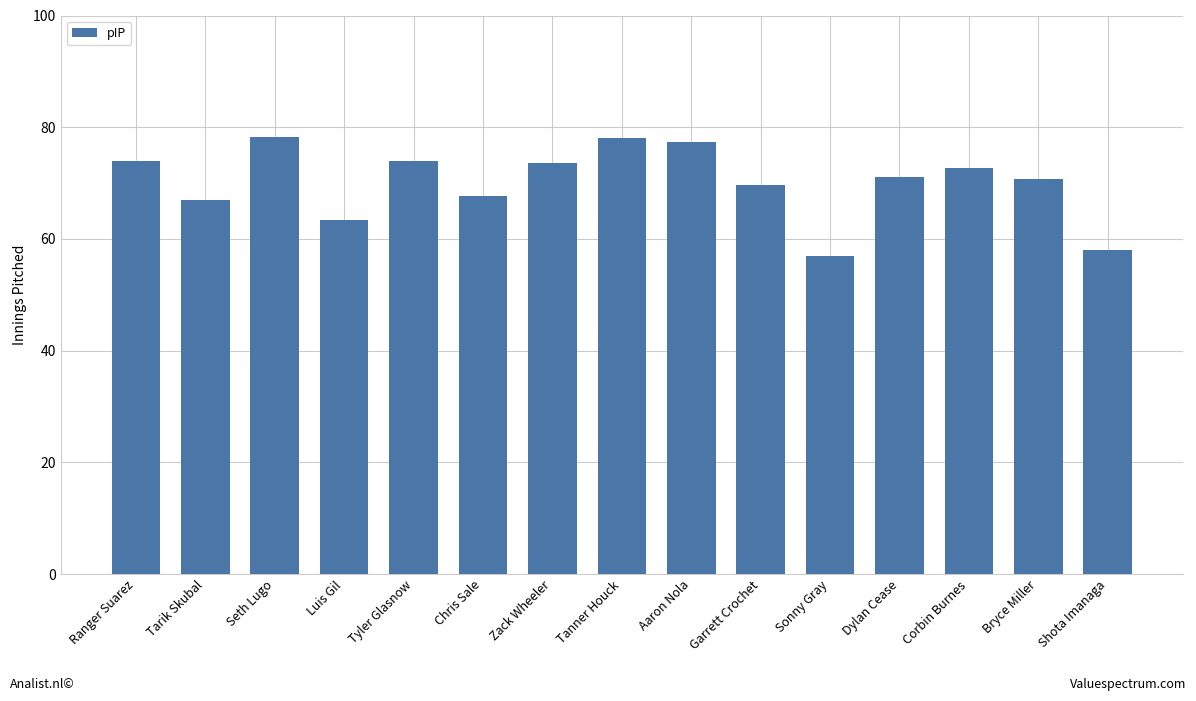

The value at Tanner Houck is 78.0. True or false?

True